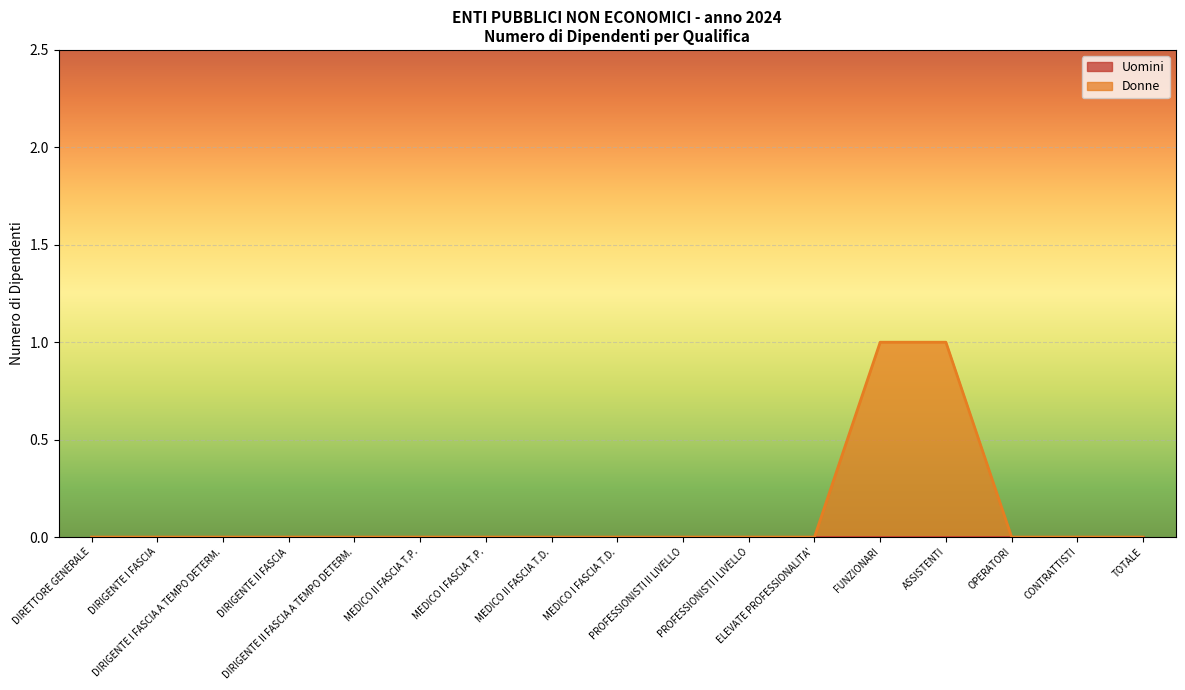

Does the chart display data point markers on the line(s)?

No